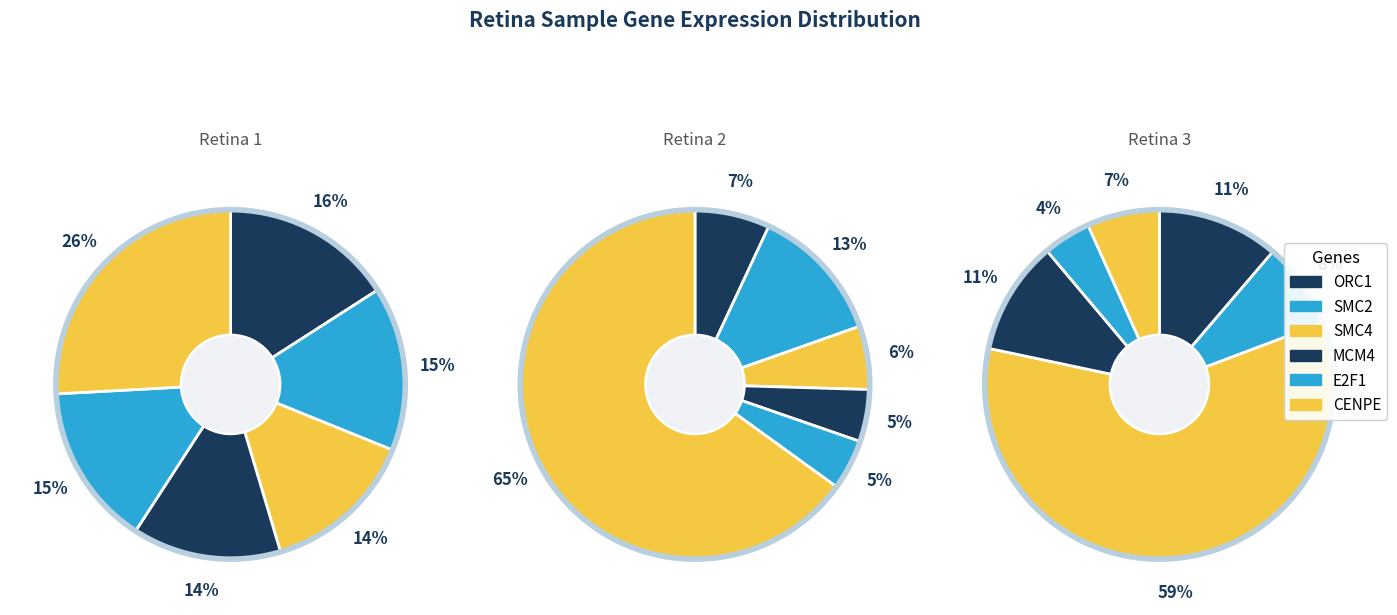

Which category has the smallest portion of the pie?

E2F1